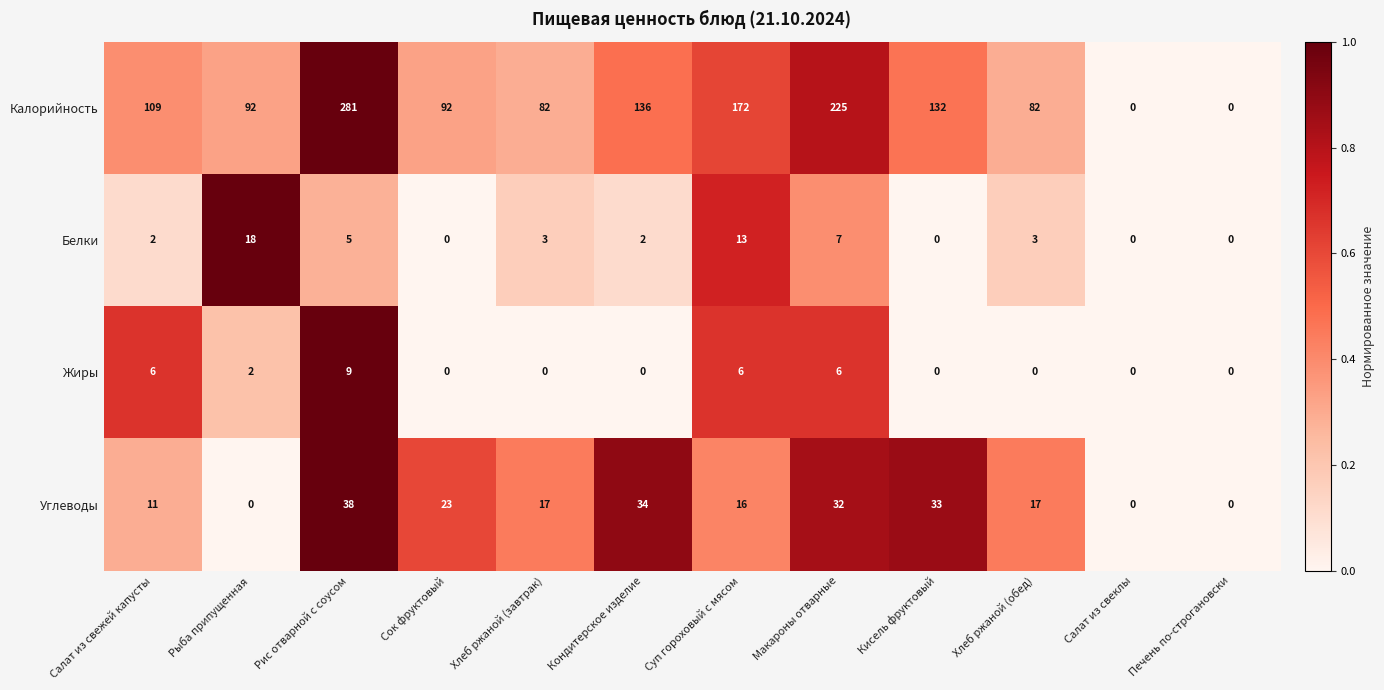

At which label does Углеводы first exceed 17?

Рис отварной с соусом